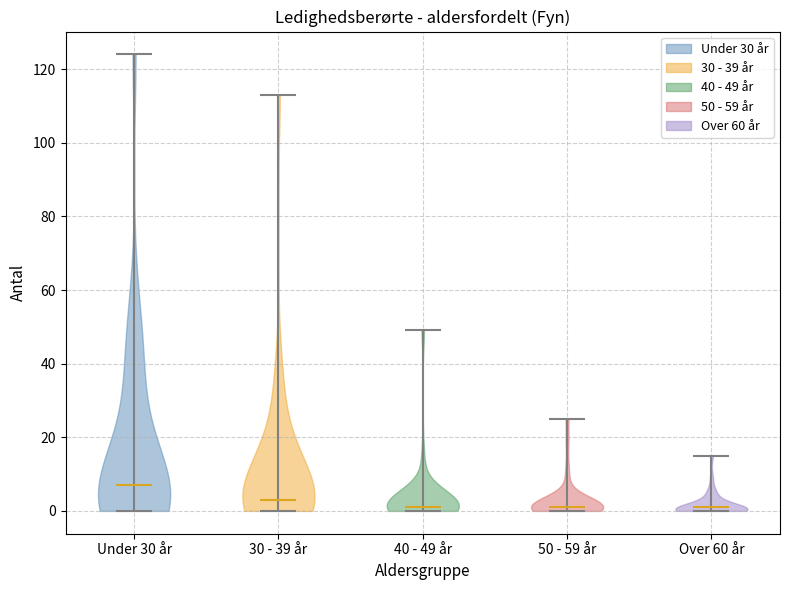

Which violin has the highest median line?

Under 30 år